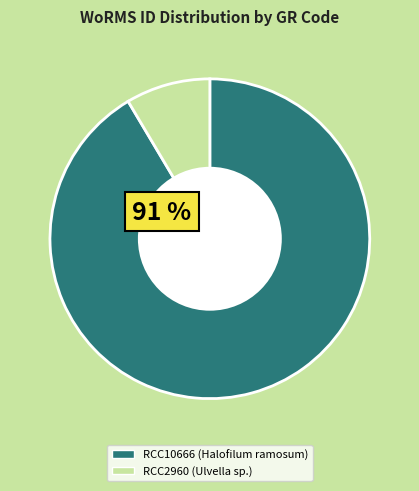

True or false: RCC2960 accounts for 9% of the total.

True